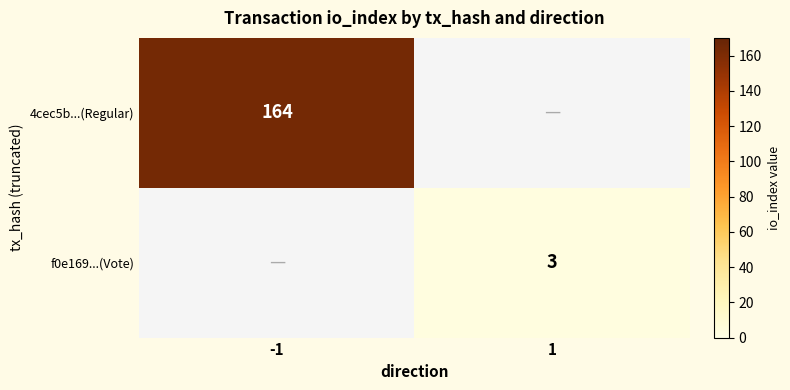

The value of 4cec5b...(Regular) at -1 is 100. True or false?

False